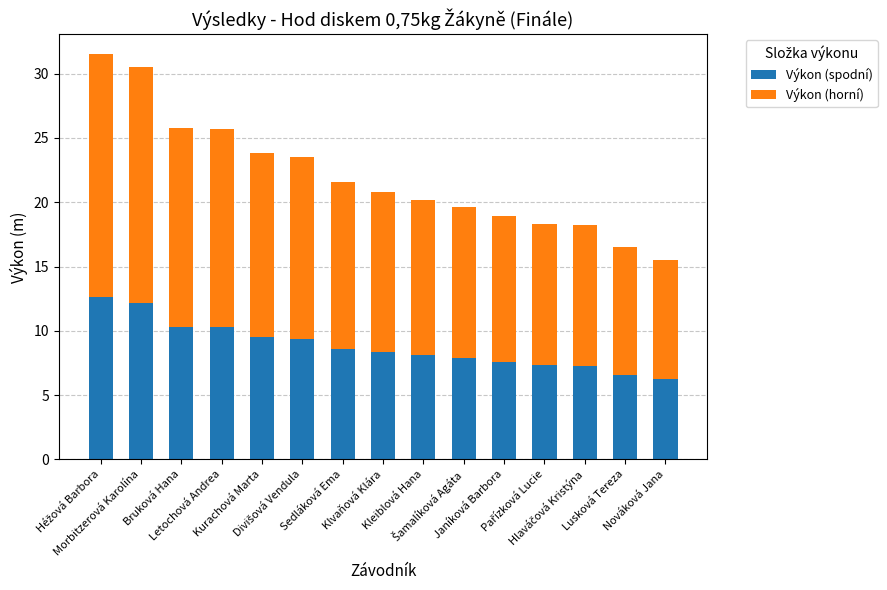

What is the difference between the second highest and second lowest values in the Výkon (spodní) series?

5.6